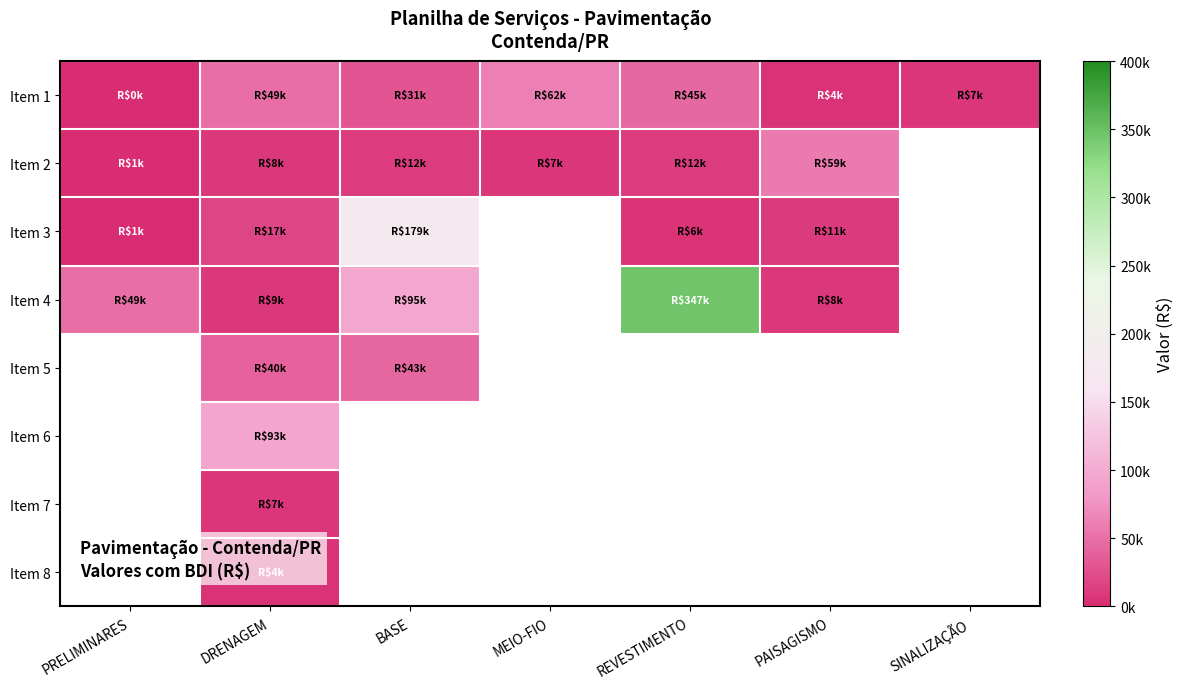

Count the number of data series in this chart.

8